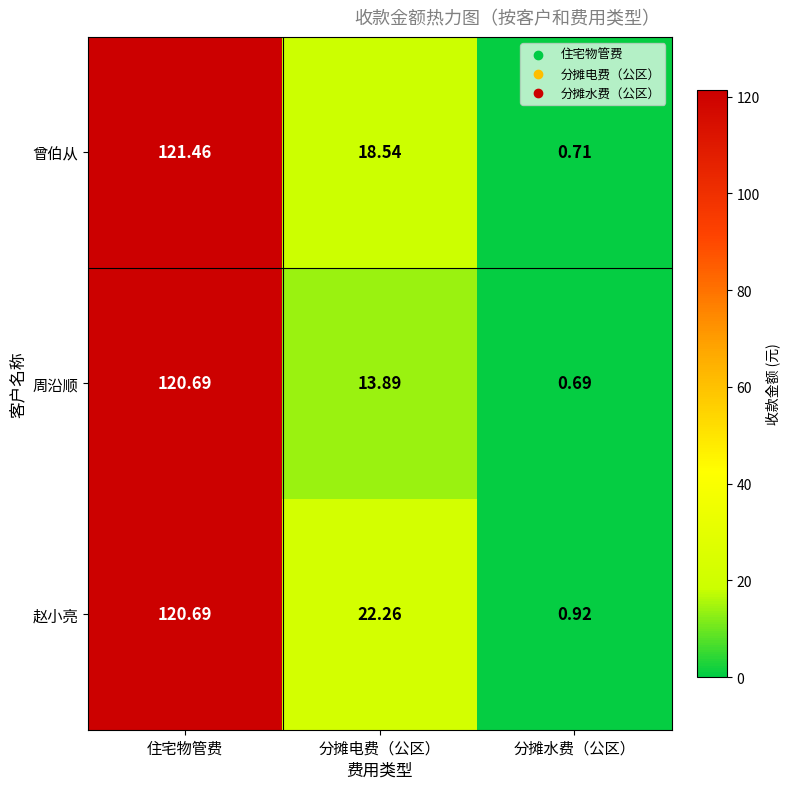

At which label is 曾伯从 closest to 61?

分摊电费（公区）